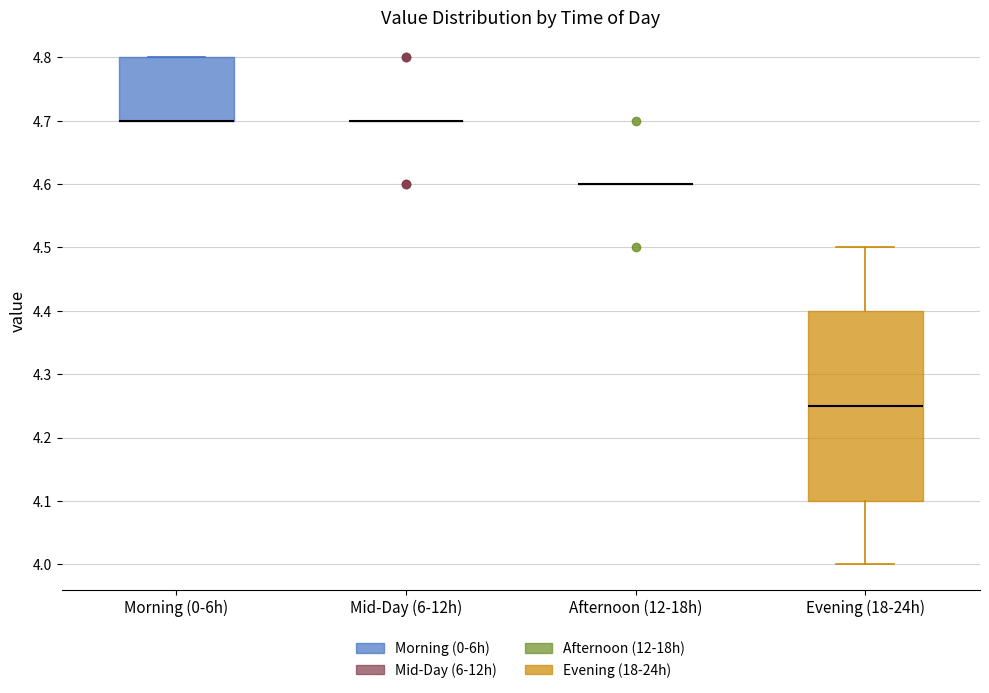

Comparing the boxes themselves (not the whiskers), which one is the tallest?

Evening (18-24h)